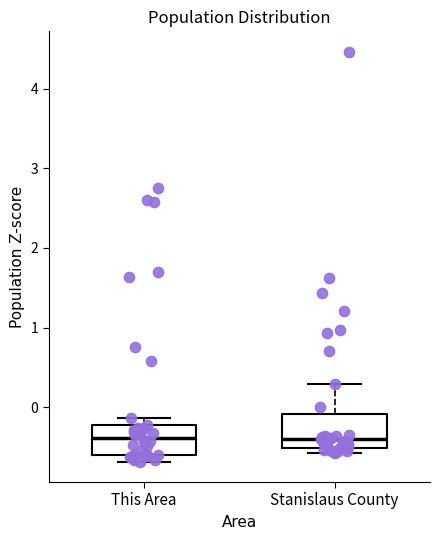

Reading left to right, transcribe this box plot: for each box, give where its median line is, the range the box spans, and where its two whiskers end, as read against the y-axis. The values are not printed on the chart, so give them approximately, as read against the axis.

This Area: median -0.4, box -0.6 to -0.2, whiskers -0.7 to -0.1
Stanislaus County: median -0.4, box -0.5 to -0.1, whiskers -0.6 to 0.3